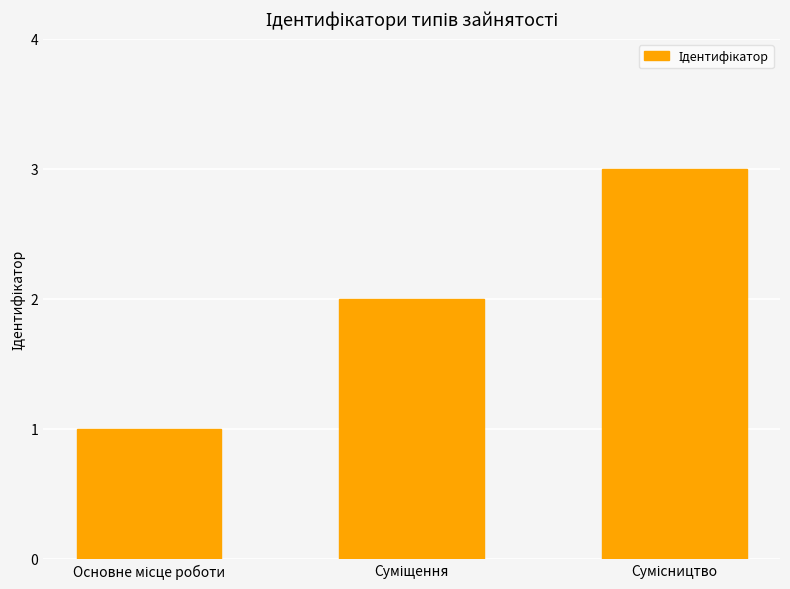

What is the greatest value displayed?

3